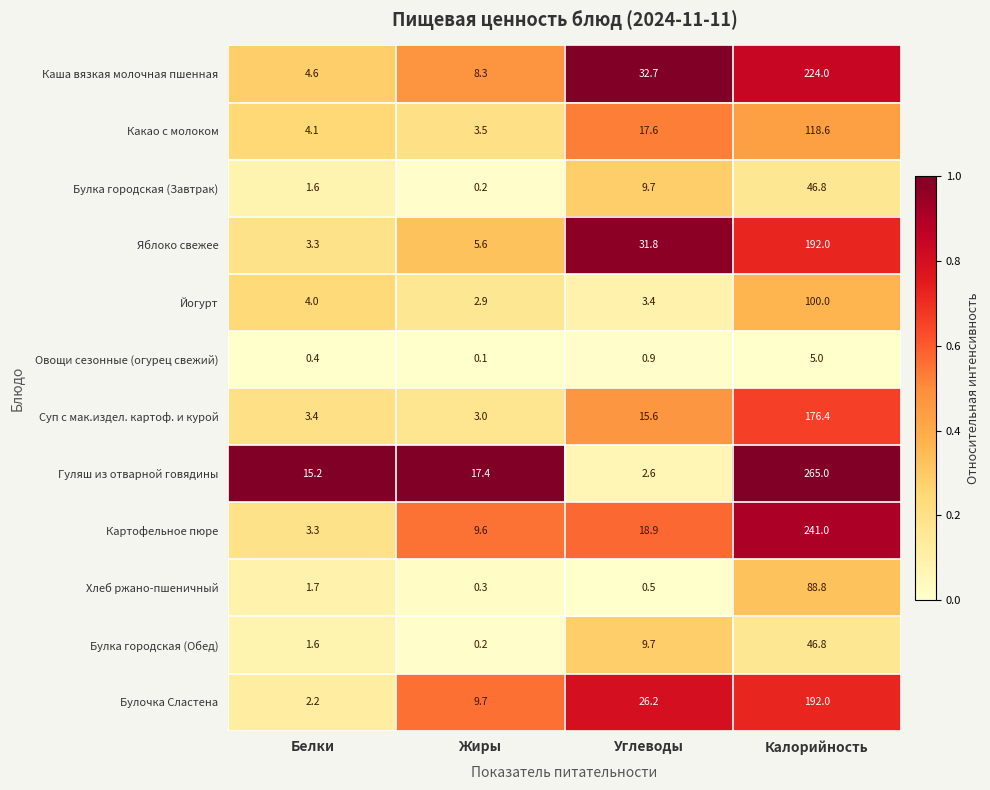

True or false: Гуляш из отварной говядины has a value of 27.8 at Жиры.

False